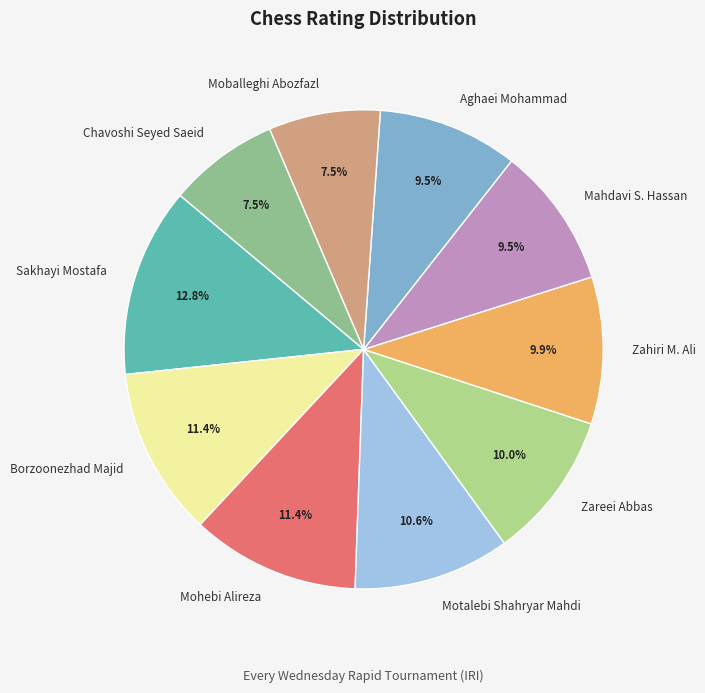

Is there any slice that represents more than half of the pie?

No